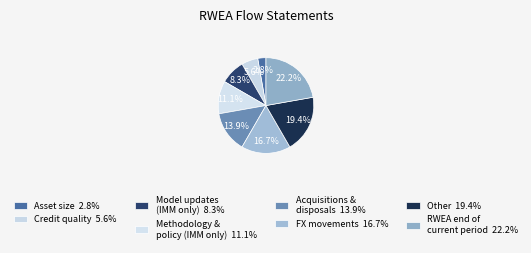

Which slice is the largest?

RWEA as at the end of the current reporting period